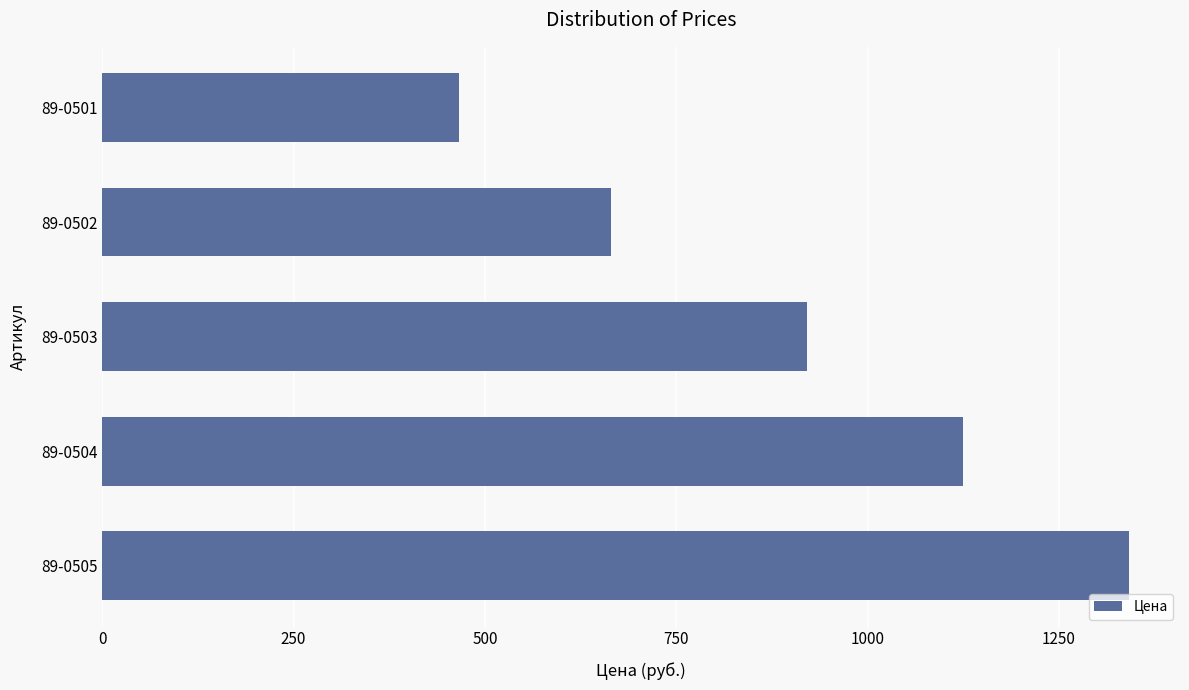

What is the smallest value displayed?

466.1